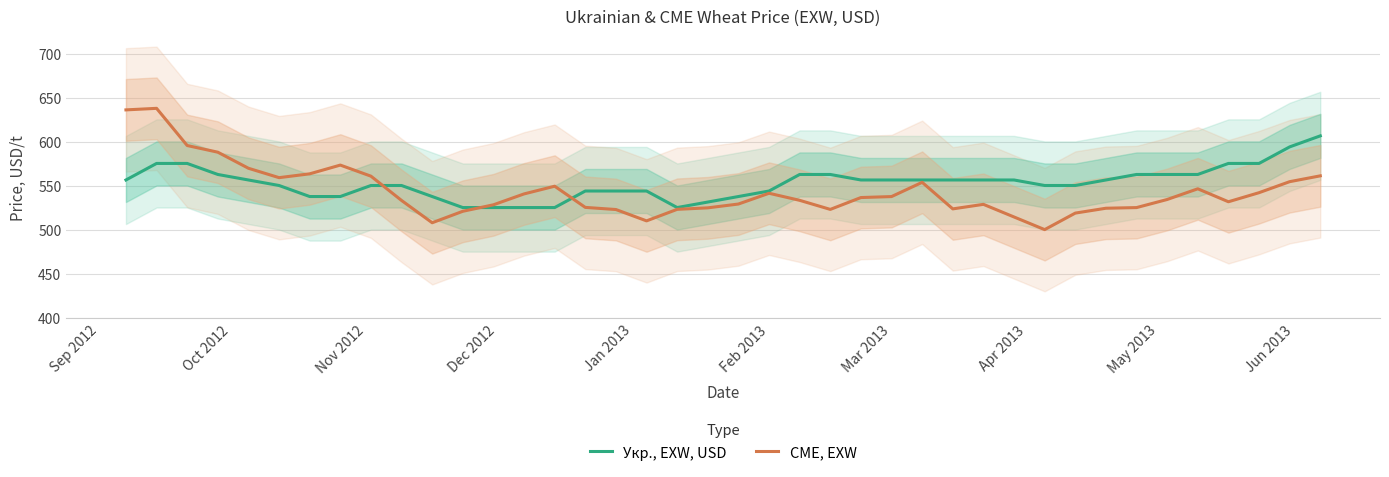

Is this an area chart (filled region under the line)?

No